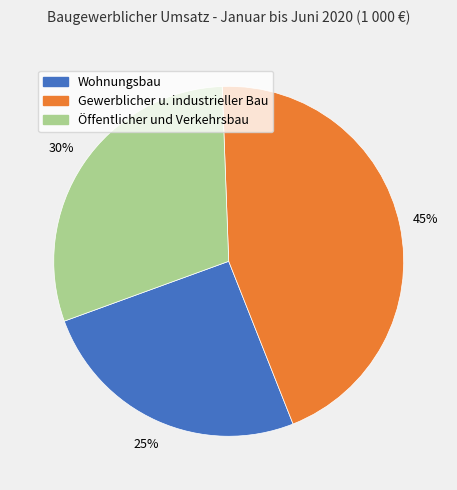

Combined, do Öffentlicher und Verkehrsbau and Wohnungsbau account for over 50%?

Yes